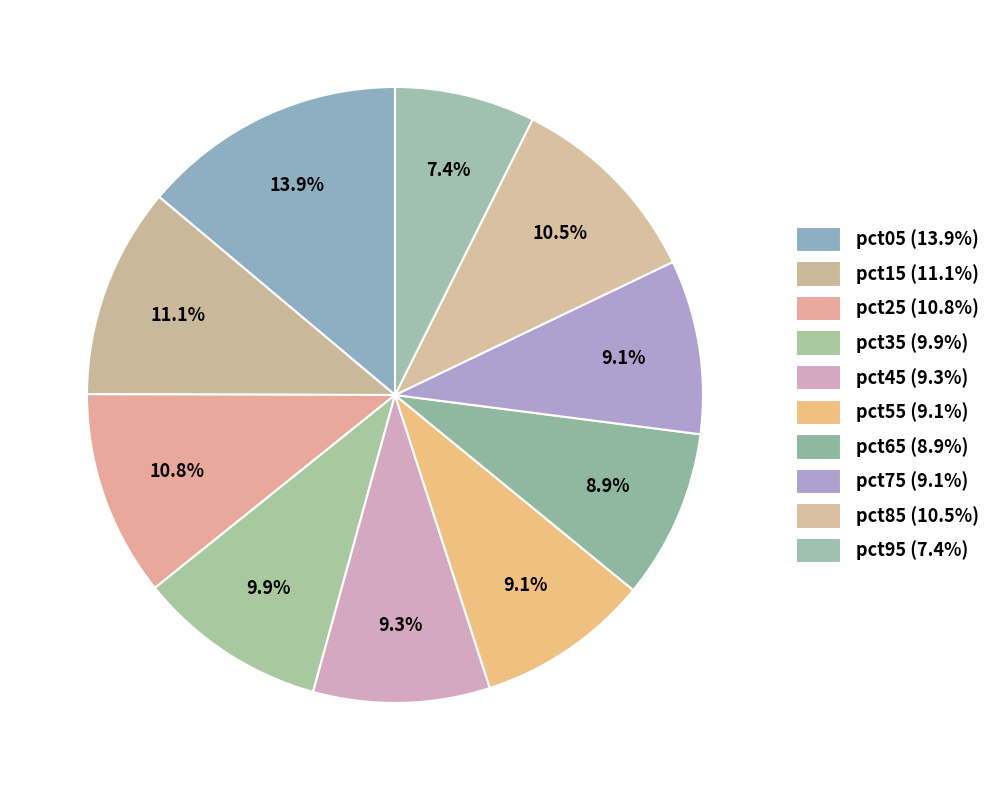

Rank the categories by value from highest to lowest.

pct05, pct15, pct25, pct85, pct35, pct45, pct75, pct55, pct65, pct95